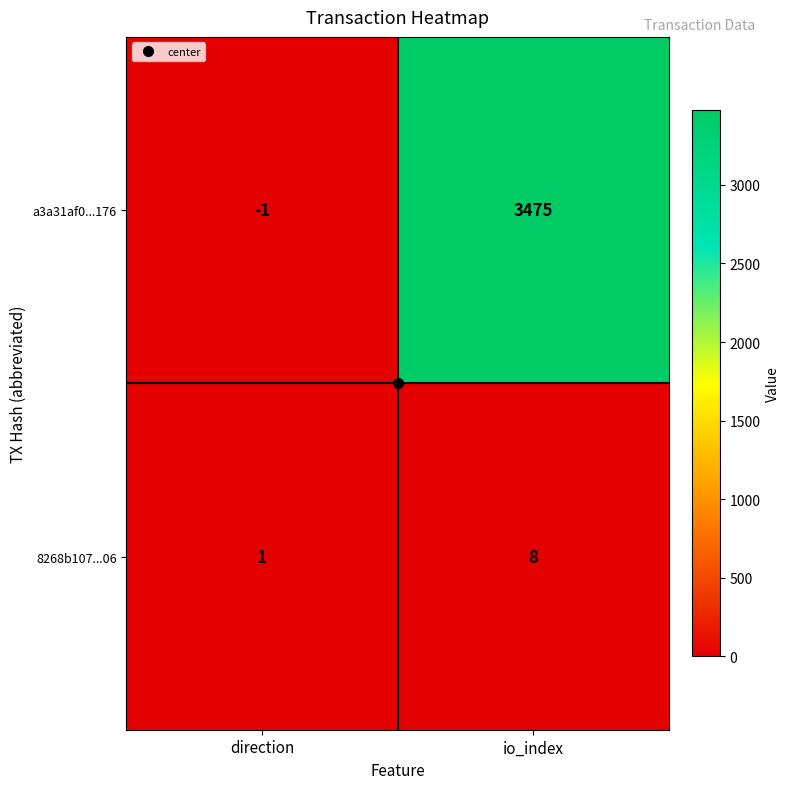

At which label is a3a31af0...176 closest to 1737?

direction